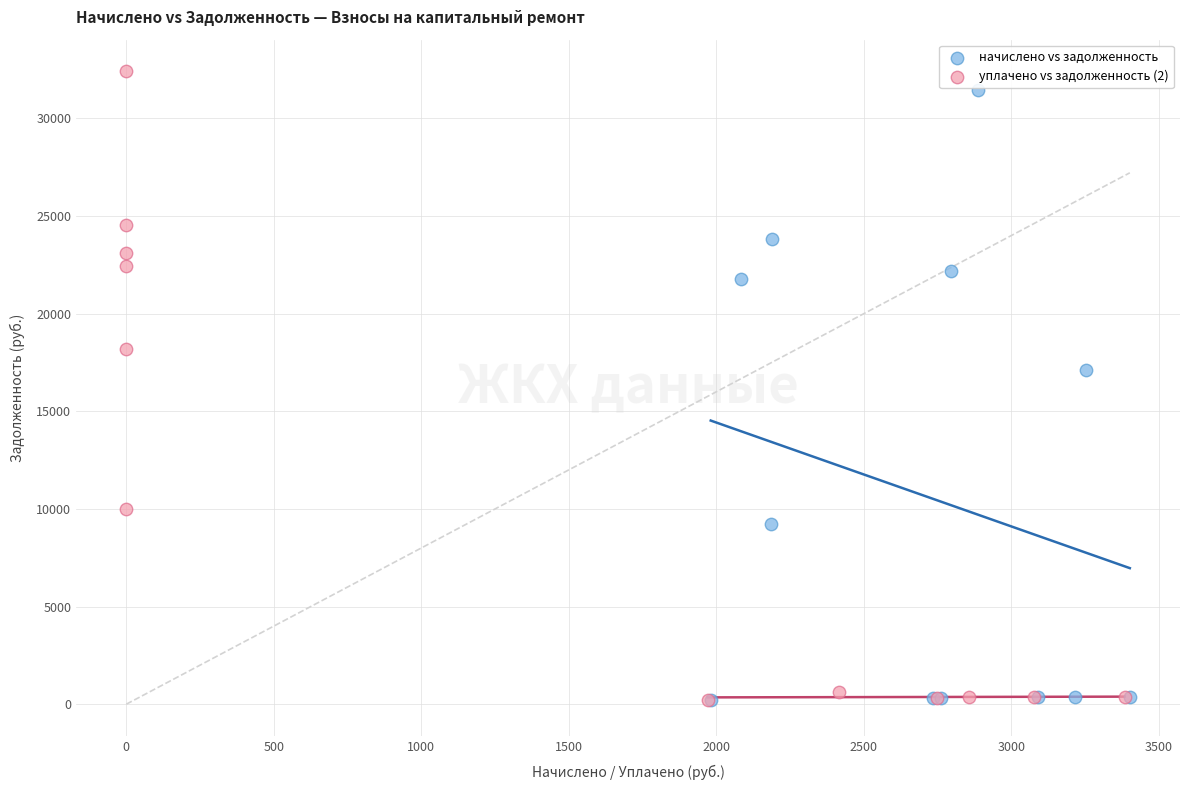

Which series has the widest spread of Y values?

уплачено vs задолженность (2)